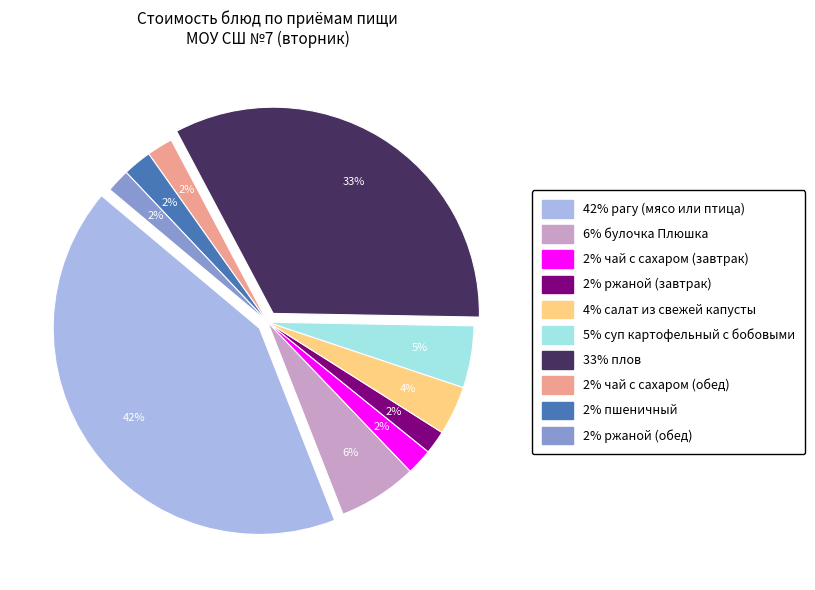

To the nearest percent, what is the difference between the largest and smallest slice percentages?

40%